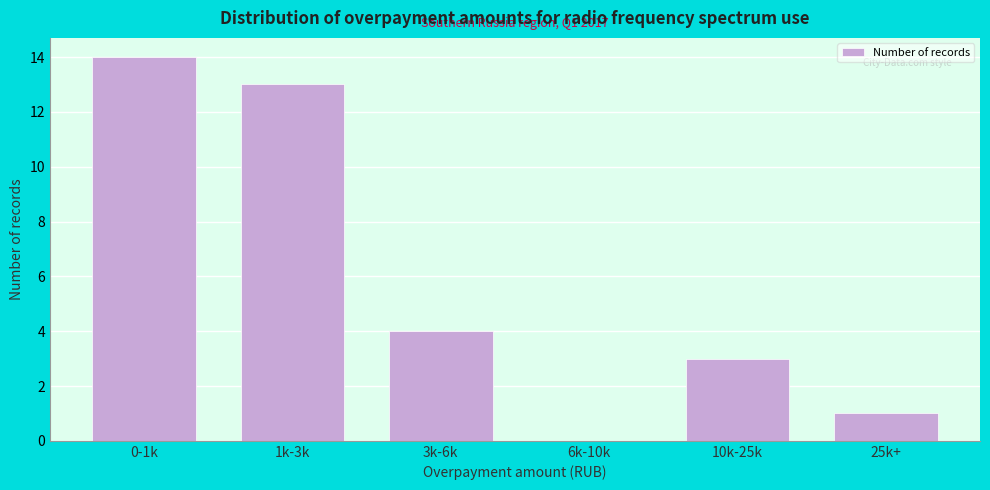

Reading right to left, what are all the values shown in this chart?

25k+=1	10k-25k=3	6k-10k=0	3k-6k=4	1k-3k=13	0-1k=14